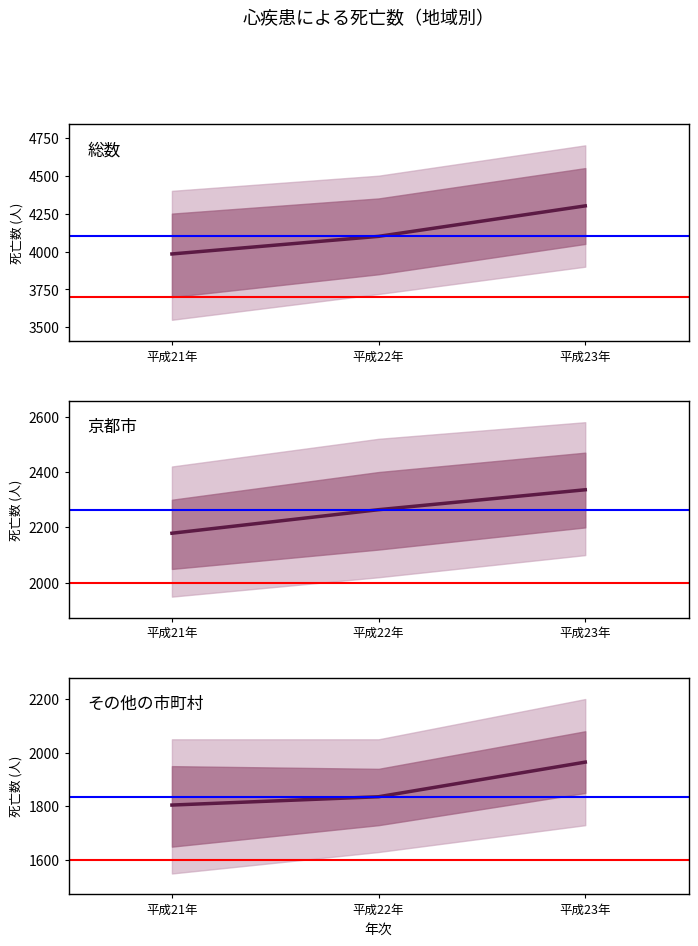

At which category is the sum across all series the highest?

平成23年